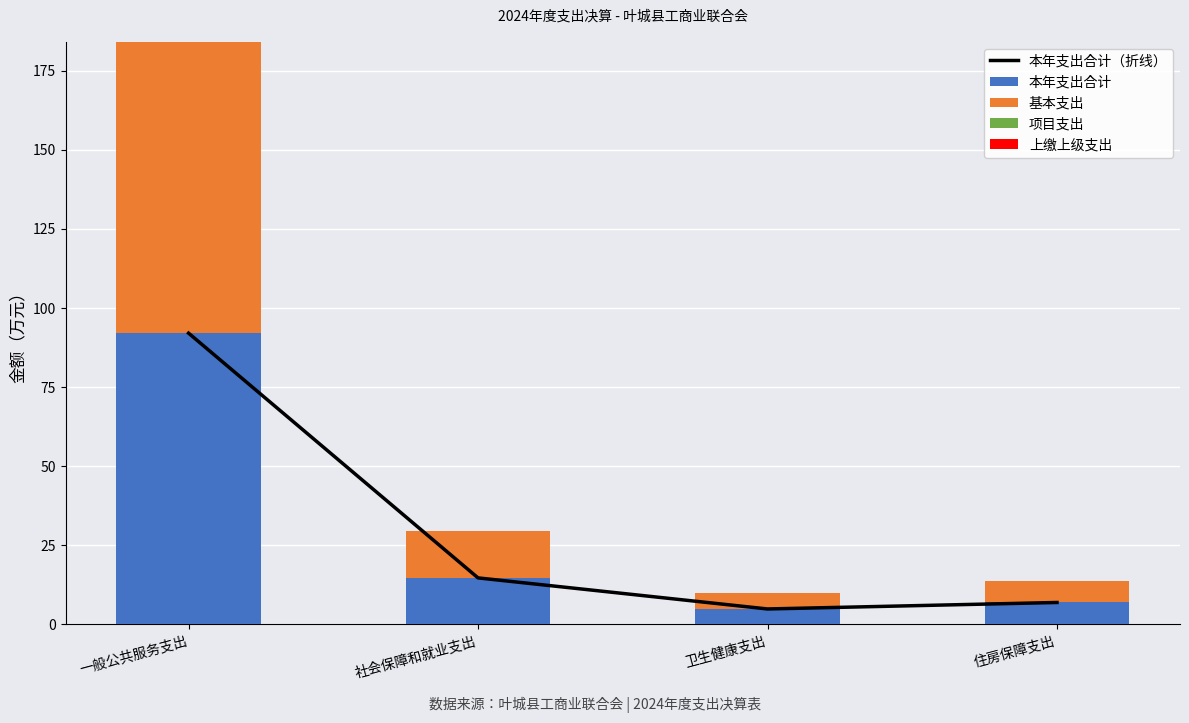

At how many categories does at least one series exceed 77?

1